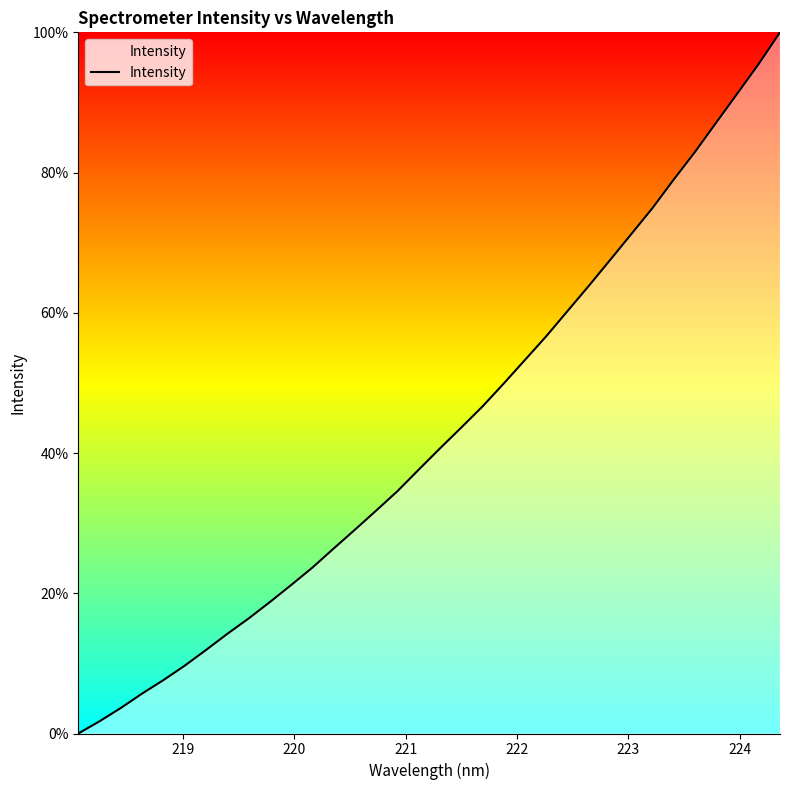

What is the maximum value shown in the chart?

100.0